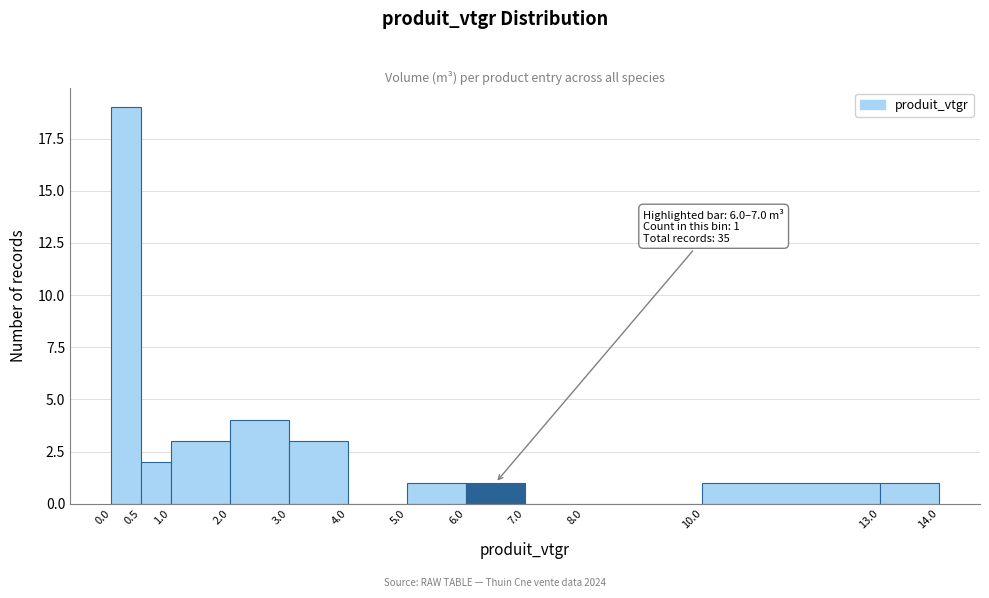

Over which range of the x-axis is the bar tallest?

0.0 to 0.5